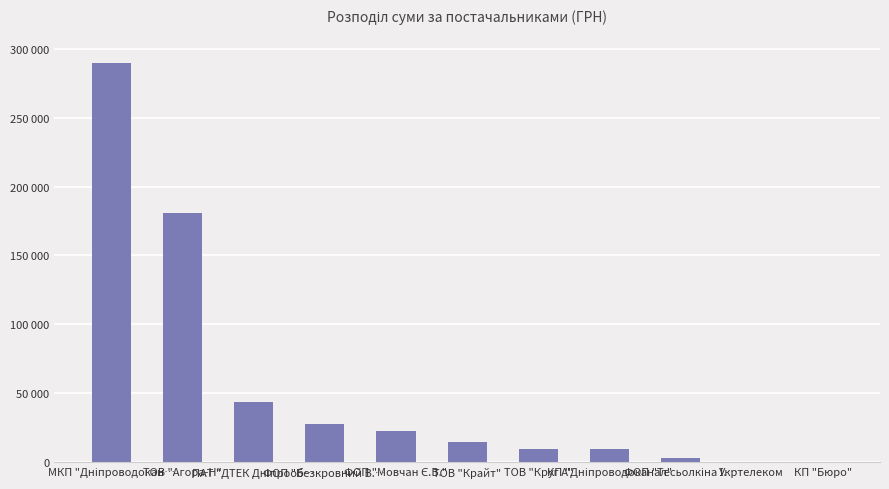

Which has a higher value, ТОВ "Круг А" or ФОП "Безкровний В.…?

ФОП "Безкровний В.…